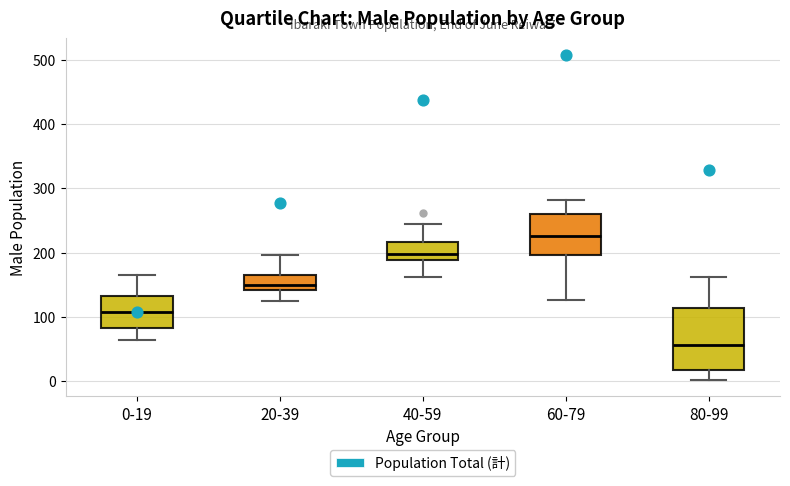

Which box is the tallest, from its lower edge to its upper edge?

80-99